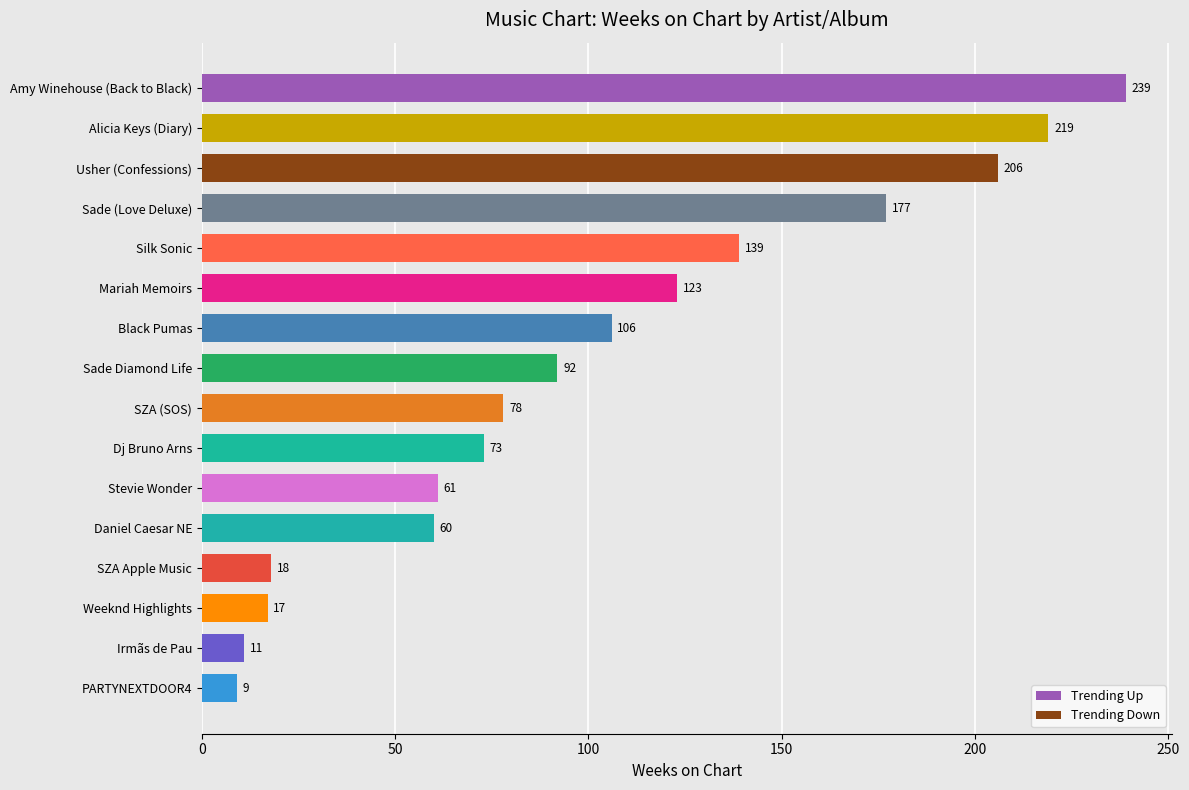

Reading top to bottom, what are all the values shown in this chart?

Amy Winehouse (Back to Black)=239	Alicia Keys (Diary)=219	Usher (Confessions)=206	Sade (Love Deluxe)=177	Silk Sonic=139	Mariah Memoirs=123	Black Pumas=106	Sade Diamond Life=92	SZA (SOS)=78	Dj Bruno Arns=73	Stevie Wonder=61	Daniel Caesar NE=60	SZA Apple Music=18	Weeknd Highlights=17	Irmãs de Pau=11	PARTYNEXTDOOR4=9